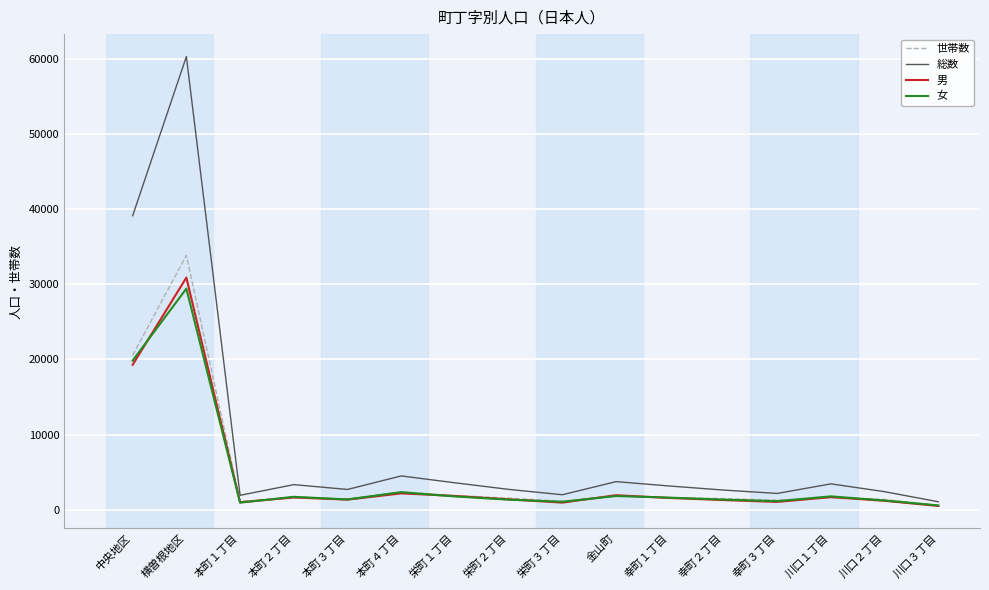

True or false: 世帯数 has a value of 8543 at 中央地区.

False